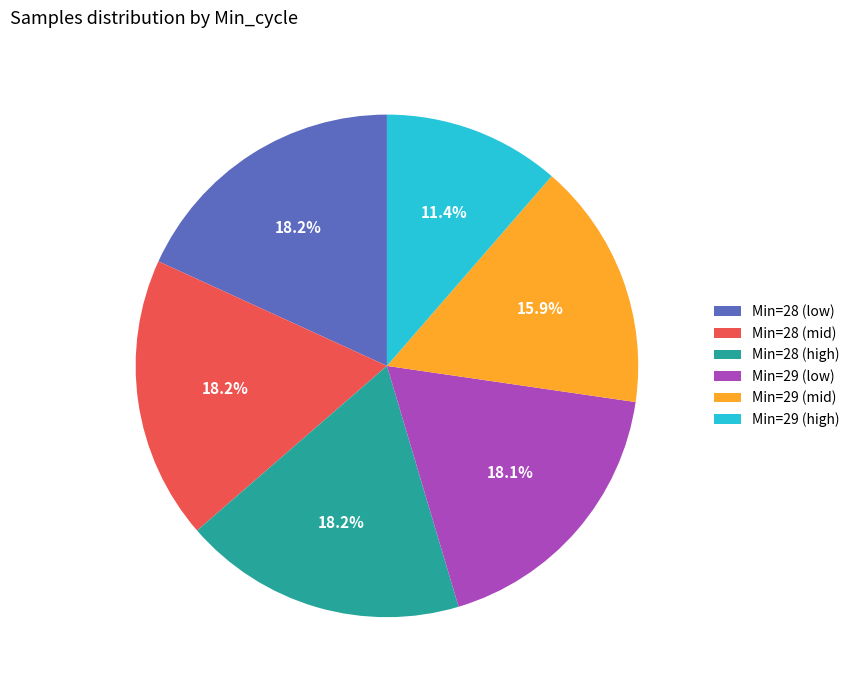

Is there any slice that represents more than half of the pie?

No